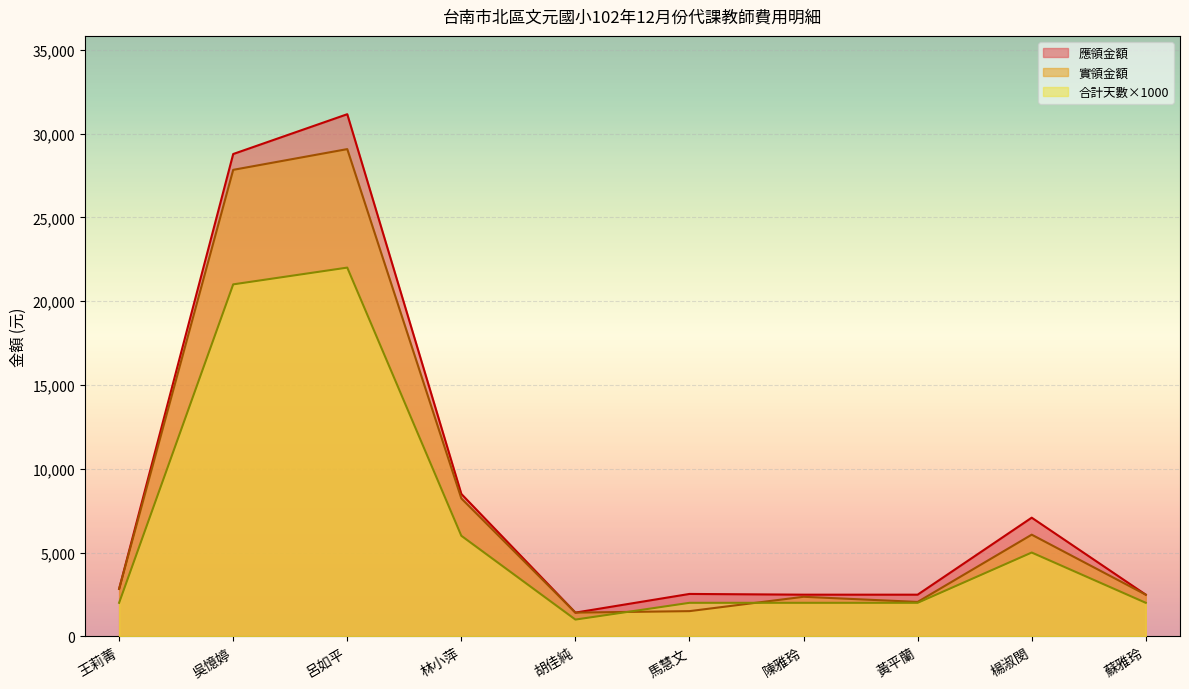

Is the value of 實領金額 at 王莉菁 greater than the value of 合計天數 at 黃平蘭?

Yes